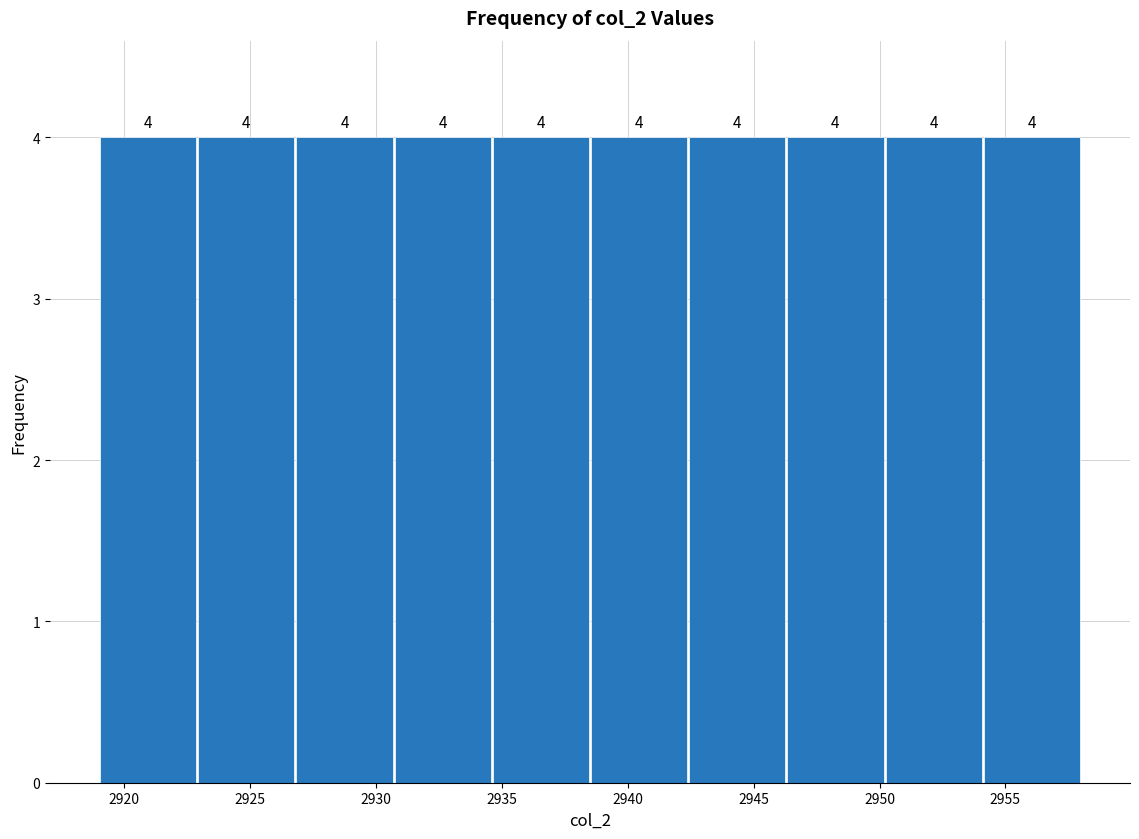

How tall is the bar that spans 2934.6 to 2938.5 on the x-axis? The bar edges are not printed on the chart, so give them approximately, as read against the axis.

4